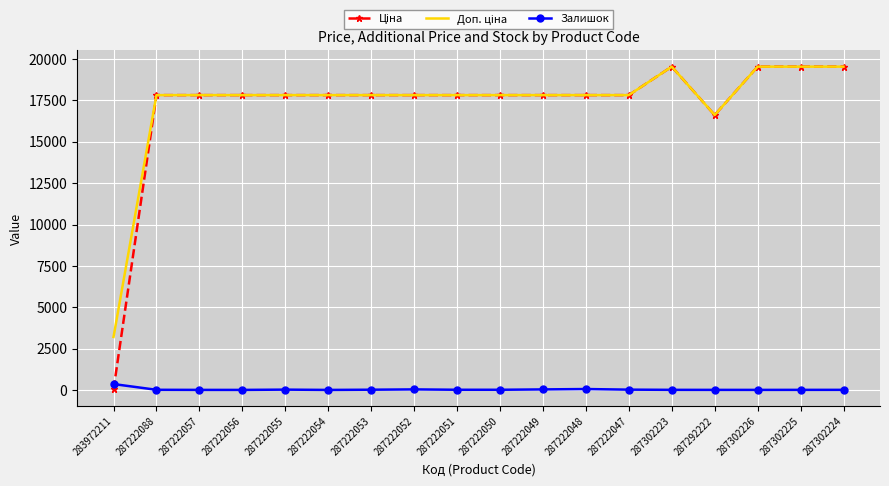

Where is Залишок nearest to the value 180?

287222048